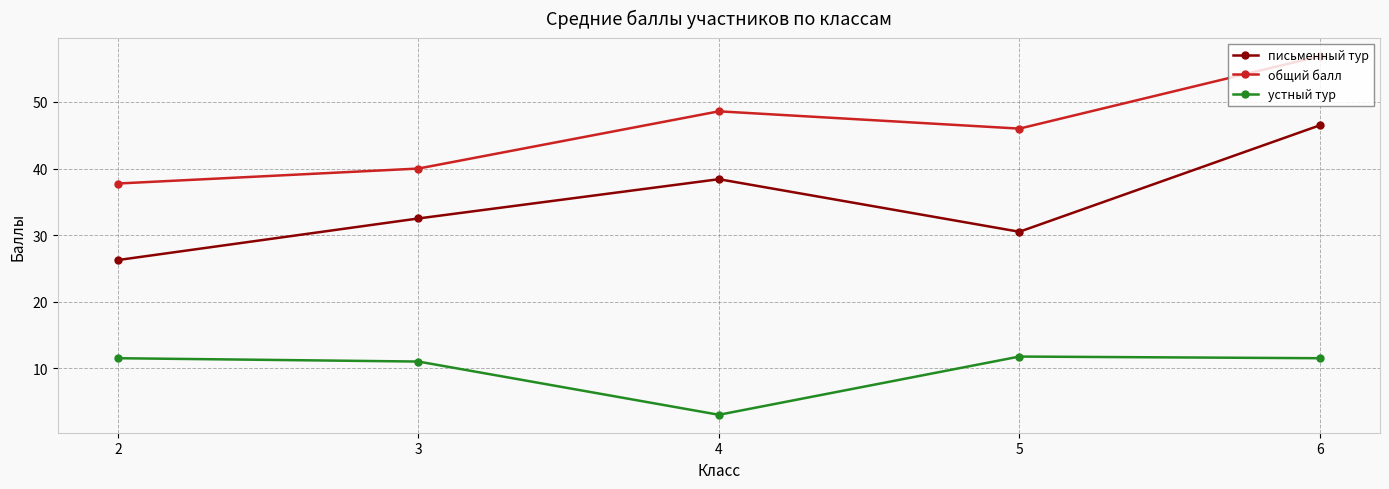

True or false: устный тур and общий балл intersect in this chart.

False